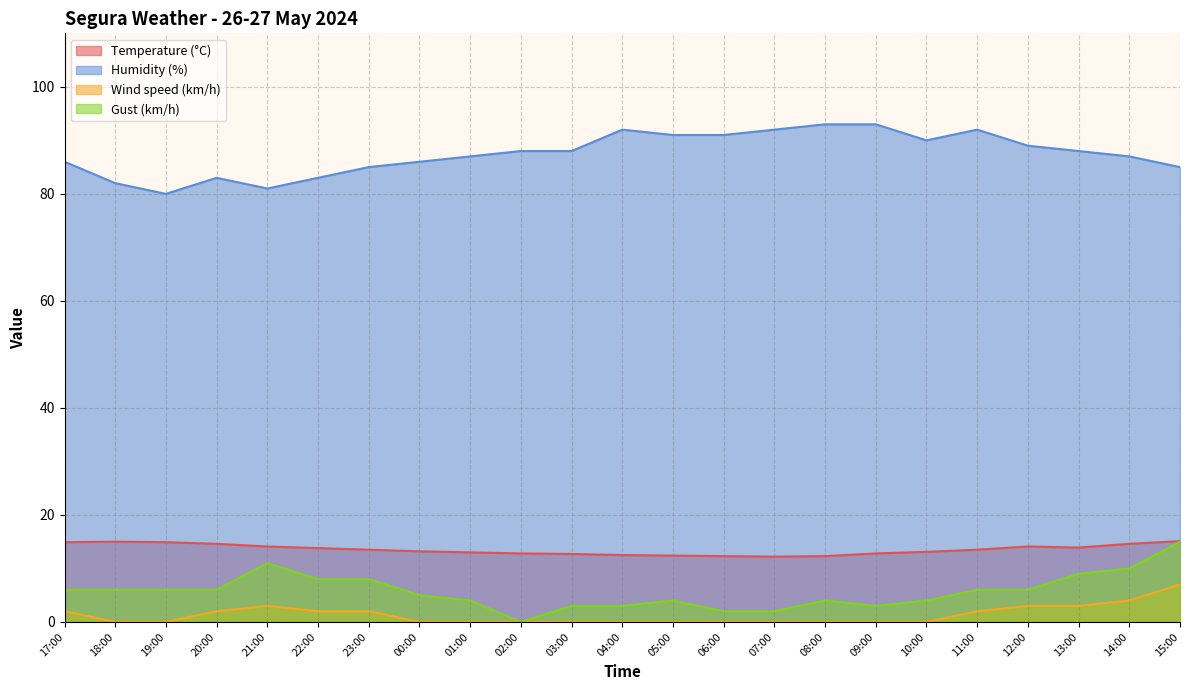

Which label corresponds to the largest value in the chart?

08:00